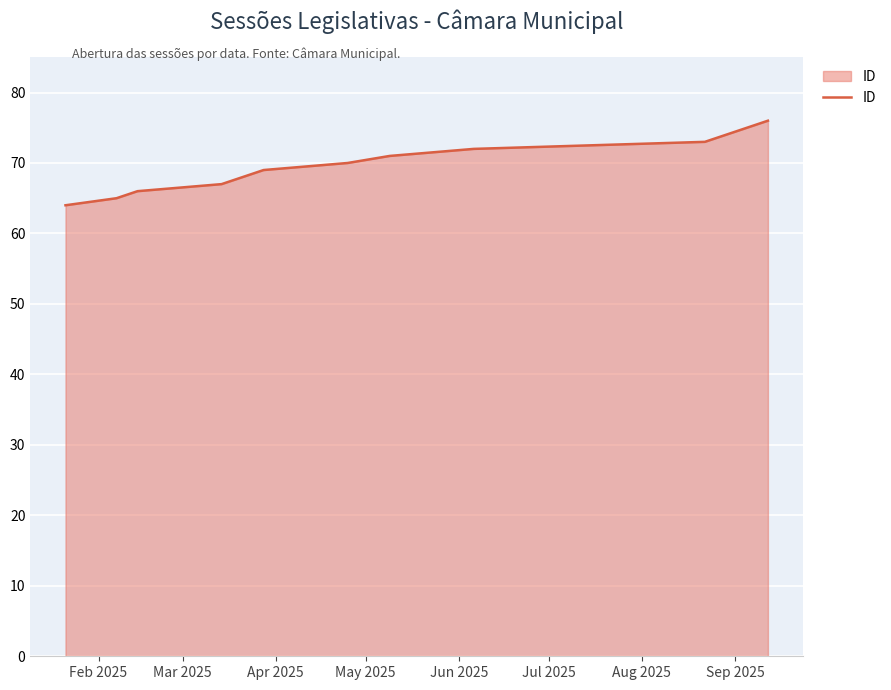

True or false: the data has more than 2 interior local peaks.

False